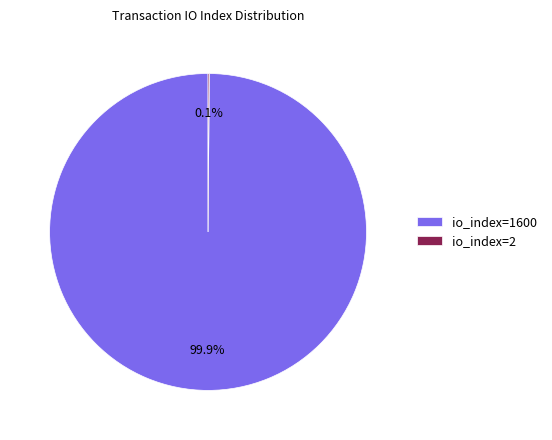

What is the largest slice in the pie chart?

io_index=1600